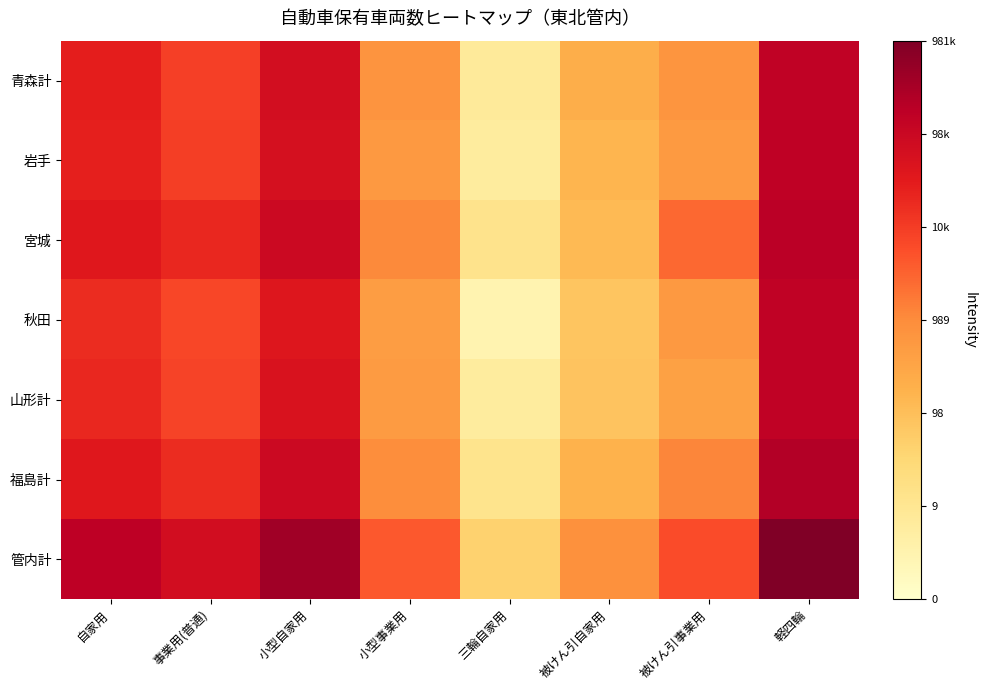

Reading left to right, list all the values displayed in this chart.

青森計: 自家用=10.2	事業用(普通)=9.1	小型自家用=11.1	小型事業用=6.5	三輪自家用=1.9	被けん引自家用=5.4	被けん引事業用=6.5	軽四輪=11.9
岩手: 自家用=10.2	事業用(普通)=9.2	小型自家用=11.0	小型事業用=6.4	三輪自家用=1.8	被けん引自家用=5.0	被けん引事業用=6.3	軽四輪=12.0
宮城: 自家用=10.5	事業用(普通)=9.9	小型自家用=11.4	小型事業用=7.0	三輪自家用=2.6	被けん引自家用=4.8	被けん引事業用=7.9	軽四輪=12.1
秋田: 自家用=9.7	事業用(普通)=8.8	小型自家用=10.6	小型事業用=6.1	三輪自家用=1.1	被けん引自家用=4.3	被けん引事業用=6.3	軽四輪=11.9
山形計: 自家用=9.9	事業用(普通)=9.0	小型自家用=10.8	小型事業用=6.2	三輪自家用=1.8	被けん引自家用=4.4	被けん引事業用=5.9	軽四輪=11.9
福島計: 自家用=10.5	事業用(普通)=9.7	小型自家用=11.4	小型事業用=6.8	三輪自家用=2.5	被けん引自家用=5.1	被けん引事業用=7.1	軽四輪=12.3
管内計: 自家用=12.0	事業用(普通)=11.1	小型自家用=12.9	小型事業用=8.3	三輪自家用=3.7	被けん引自家用=6.7	被けん引事業用=8.7	軽四輪=13.8